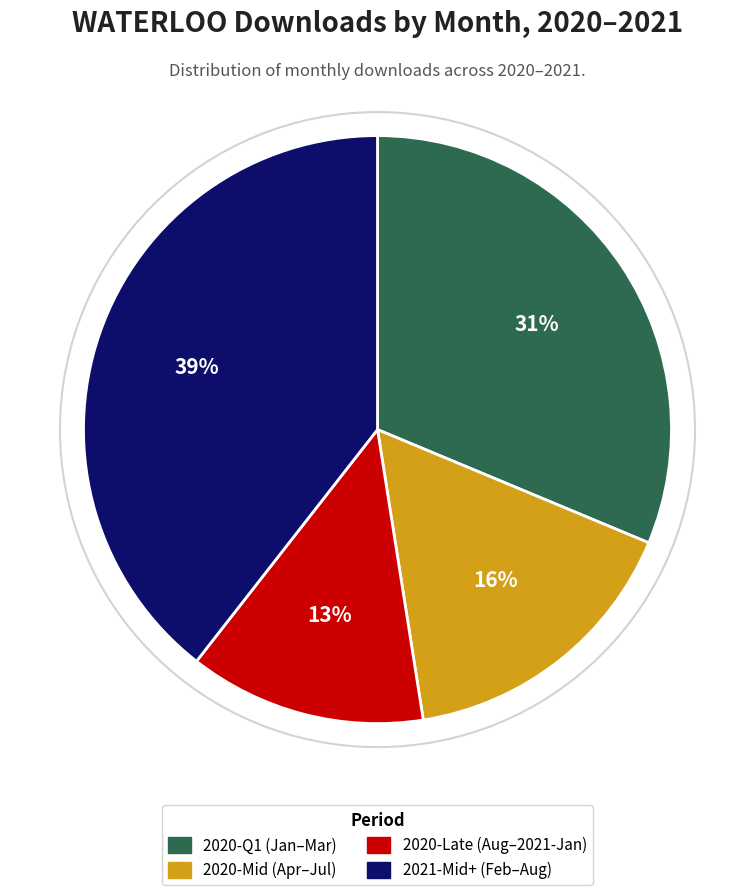

To the nearest percent, what is the average slice percentage?

25%